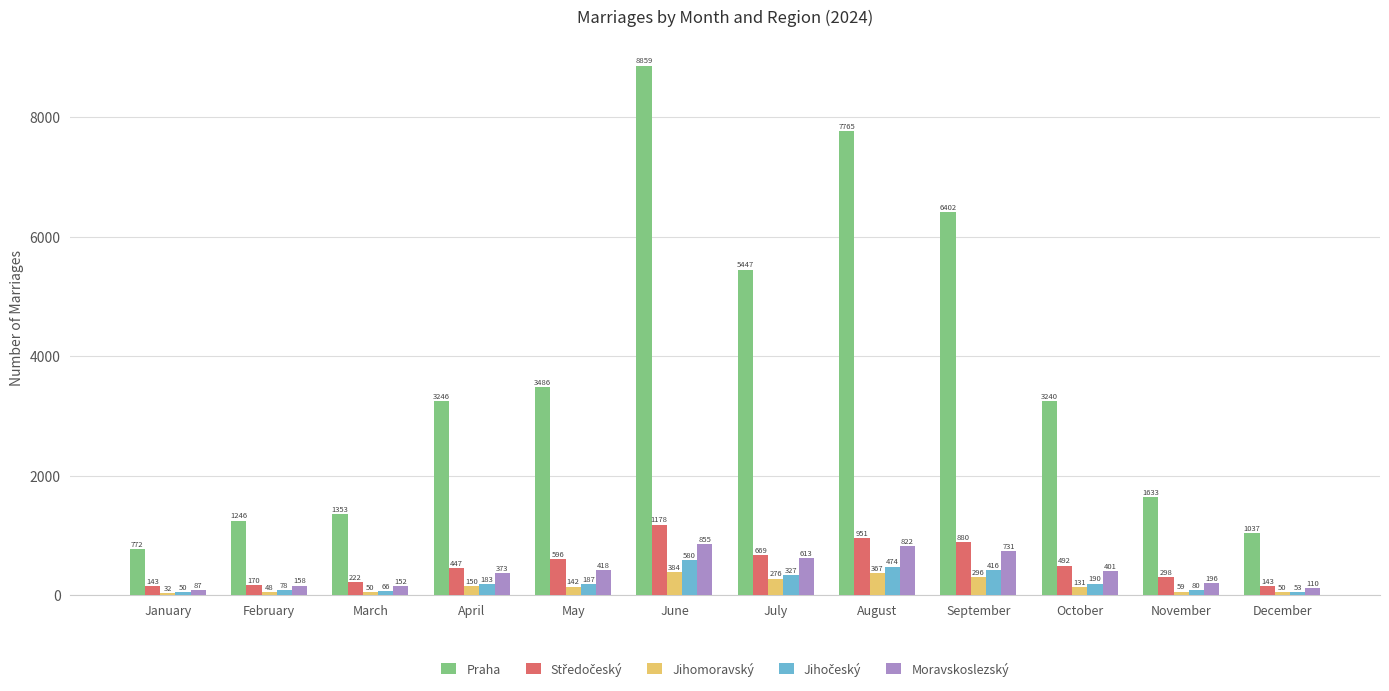

What is the sum of all Praha values?

44486